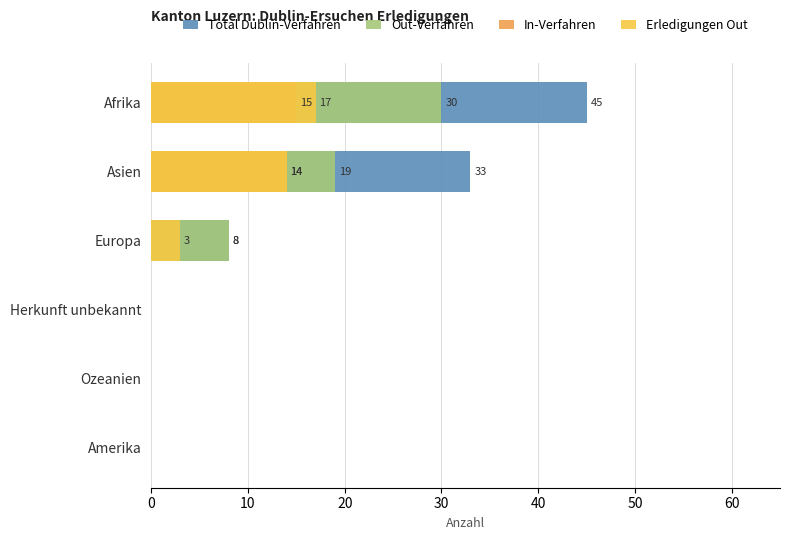

What is the greatest value displayed?

45